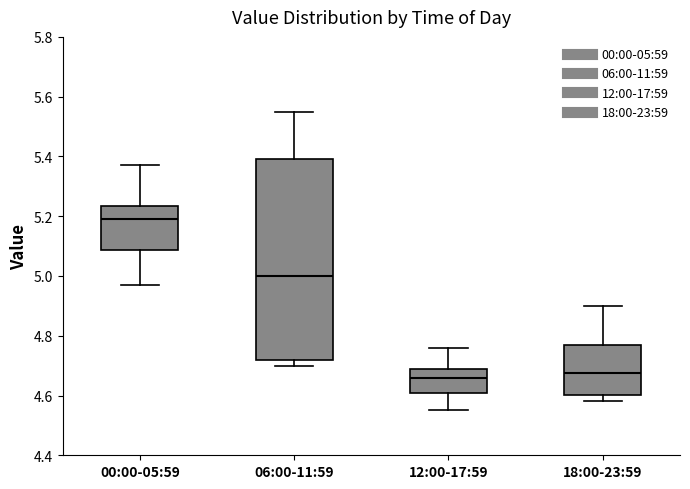

Reading left to right, transcribe this box plot: for each box, give where its median line is, the range the box spans, and where its two whiskers end, as read against the y-axis. The values are not printed on the chart, so give them approximately, as read against the axis.

00:00-05:59: median 5.20, box 5.08 to 5.24, whiskers 4.98 to 5.38
06:00-11:59: median 5.00, box 4.72 to 5.40, whiskers 4.70 to 5.56
12:00-17:59: median 4.66, box 4.62 to 4.68, whiskers 4.56 to 4.76
18:00-23:59: median 4.68, box 4.60 to 4.78, whiskers 4.58 to 4.90